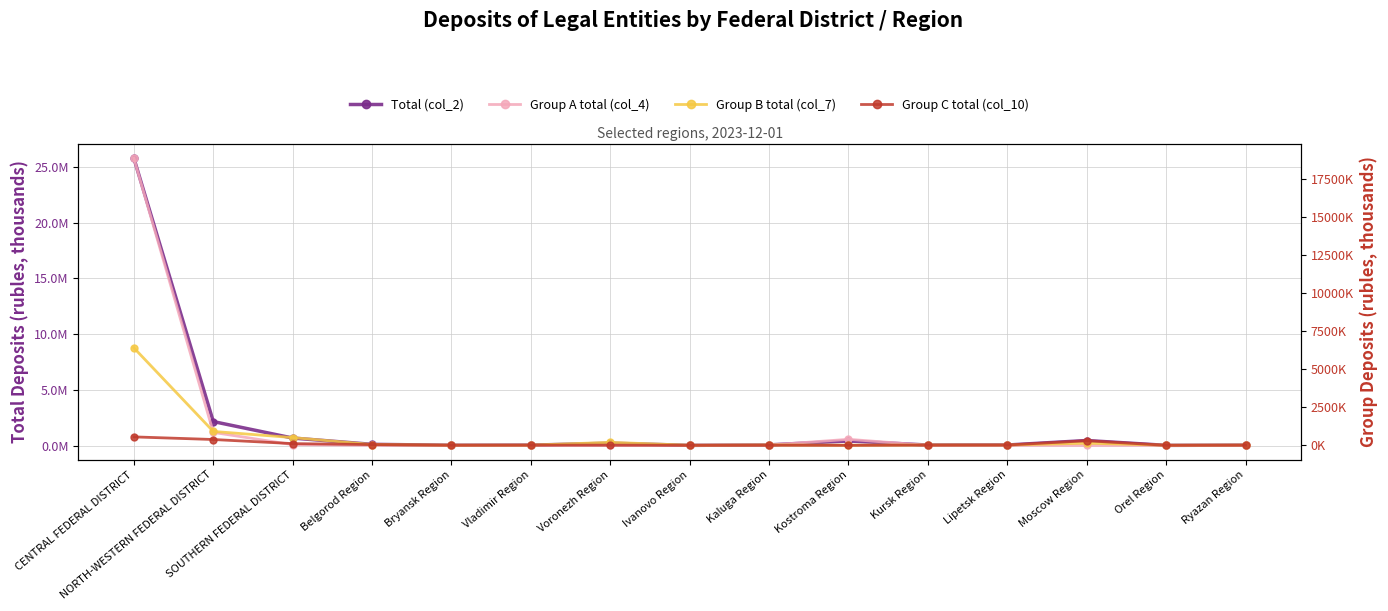

The Group C total (col_10) series shows 16391 at Vladimir Region. True or false?

True